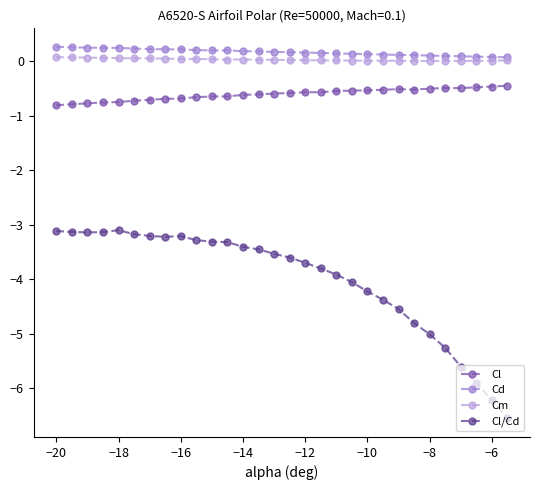

What is the lowest value of the Cl series?

-0.8